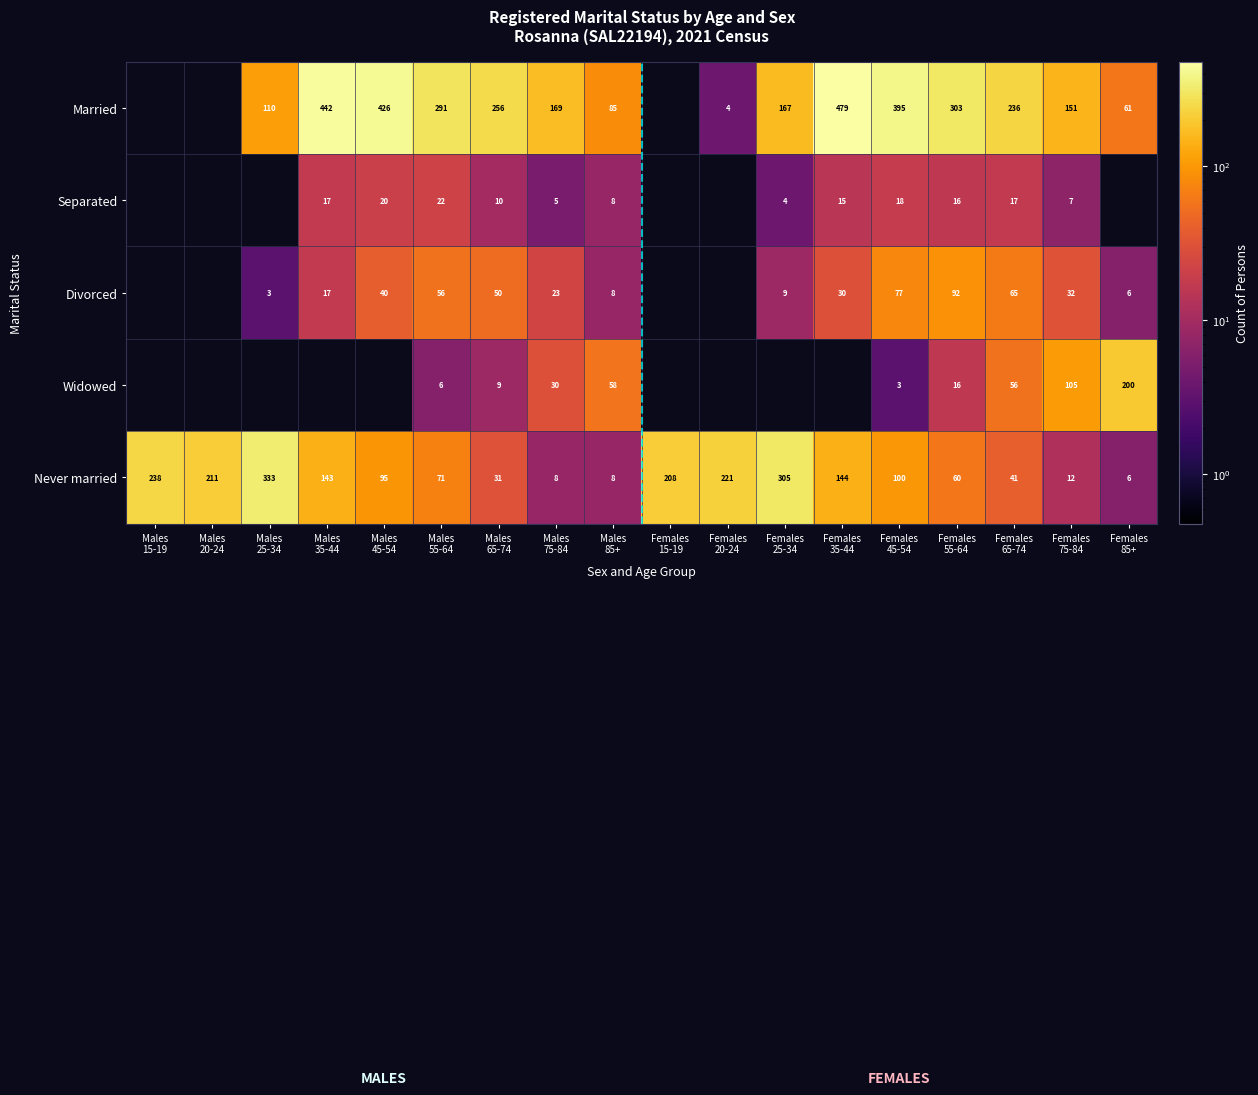

What is the highest value of the Never married series?

333